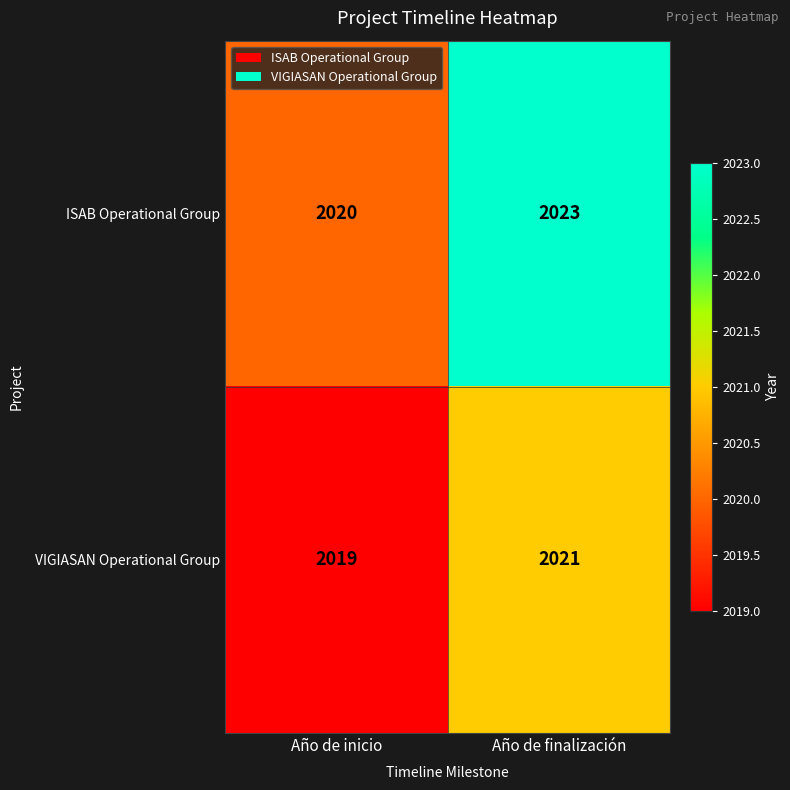

At which category is the sum across all series the highest?

Año de finalización